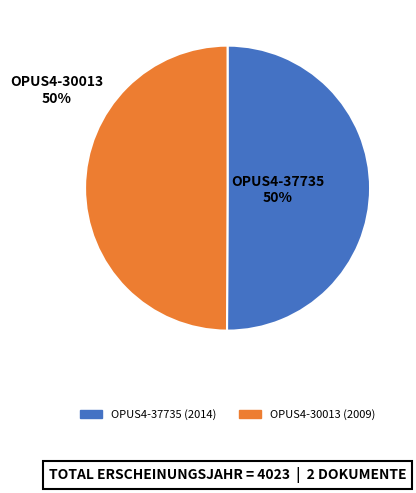

To the nearest percent, what portion does OPUS4-37735 represent?

50%